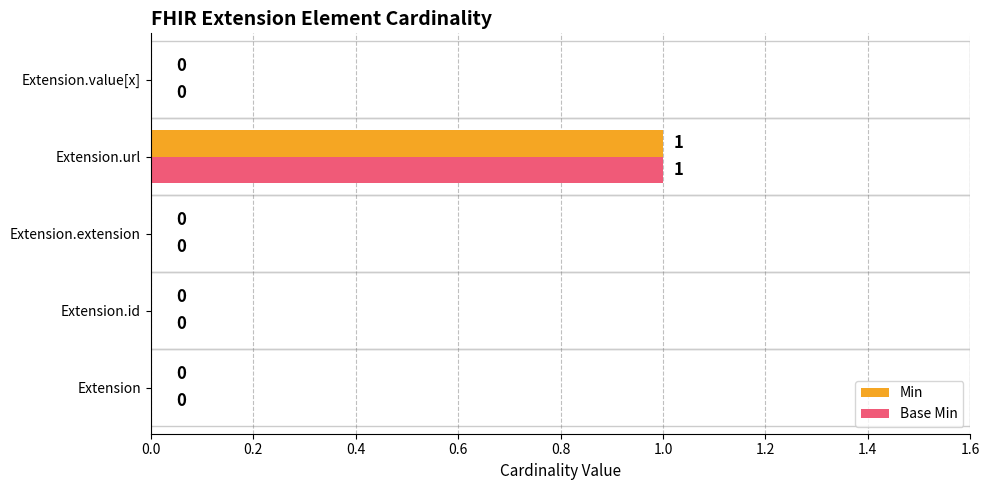

Count the number of categories in the chart.

5